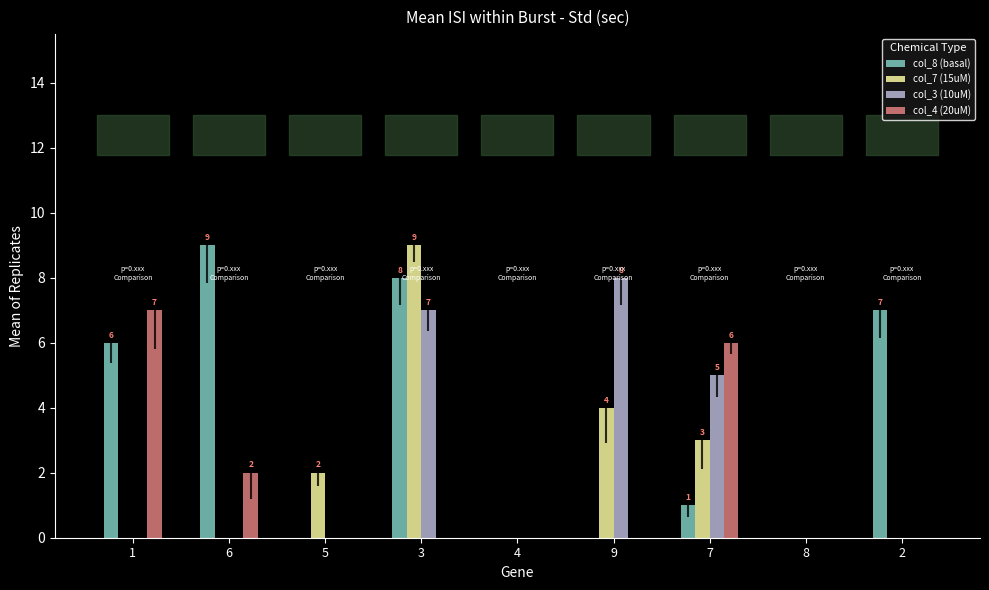

The col_8 (basal) series shows 0 at 8. True or false?

True